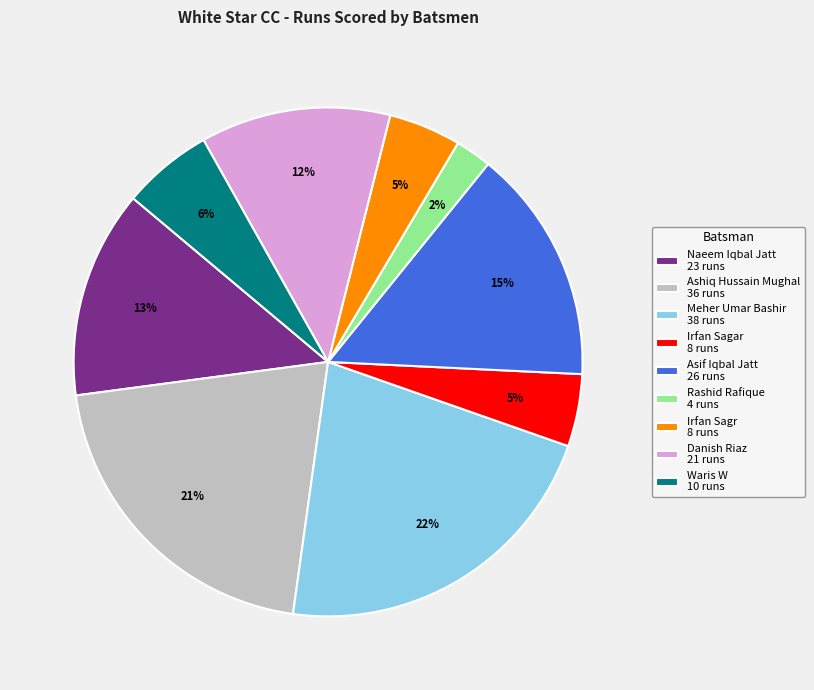

To the nearest percent, what is the difference between the largest and smallest slice percentages?

20%